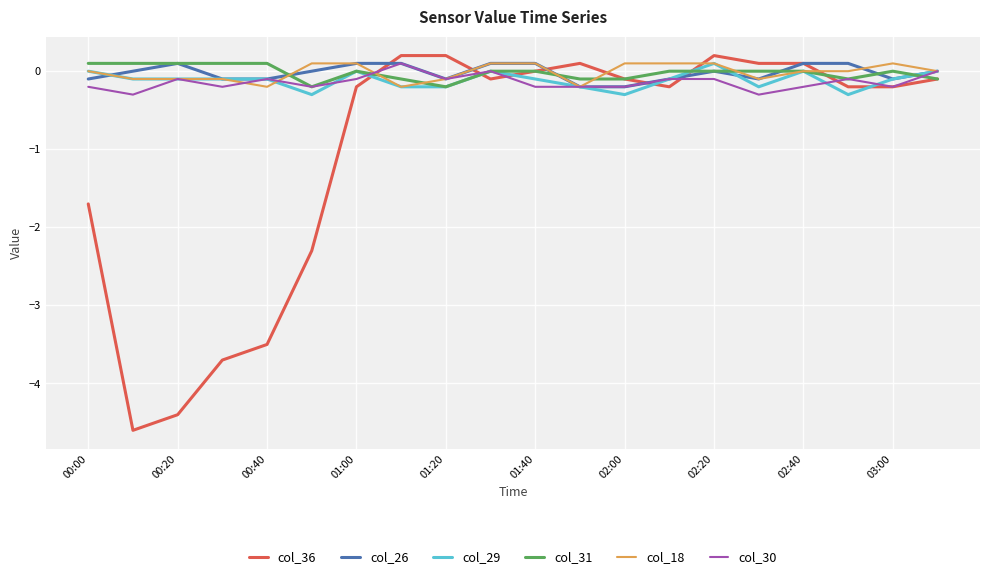

After their last crossing, which series has the higher values: col_36 or col_18?

col_18